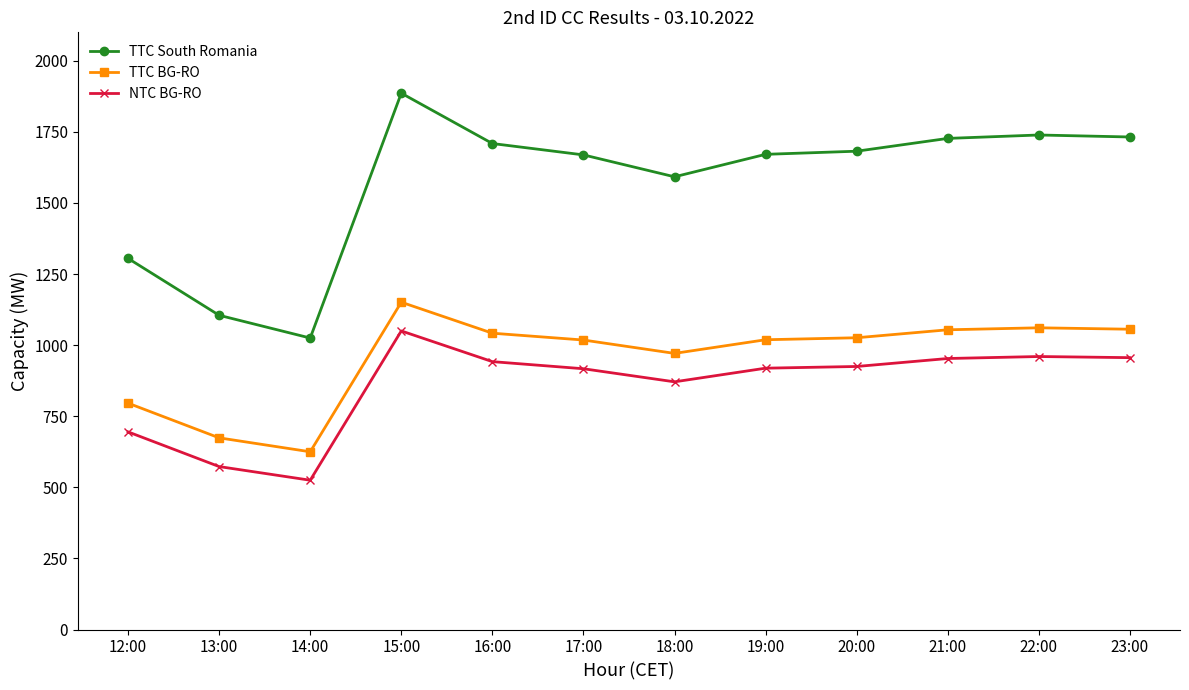

Rank the series at 12:00 from highest to lowest value.

TTC South Romania, TTC BG-RO, NTC BG-RO